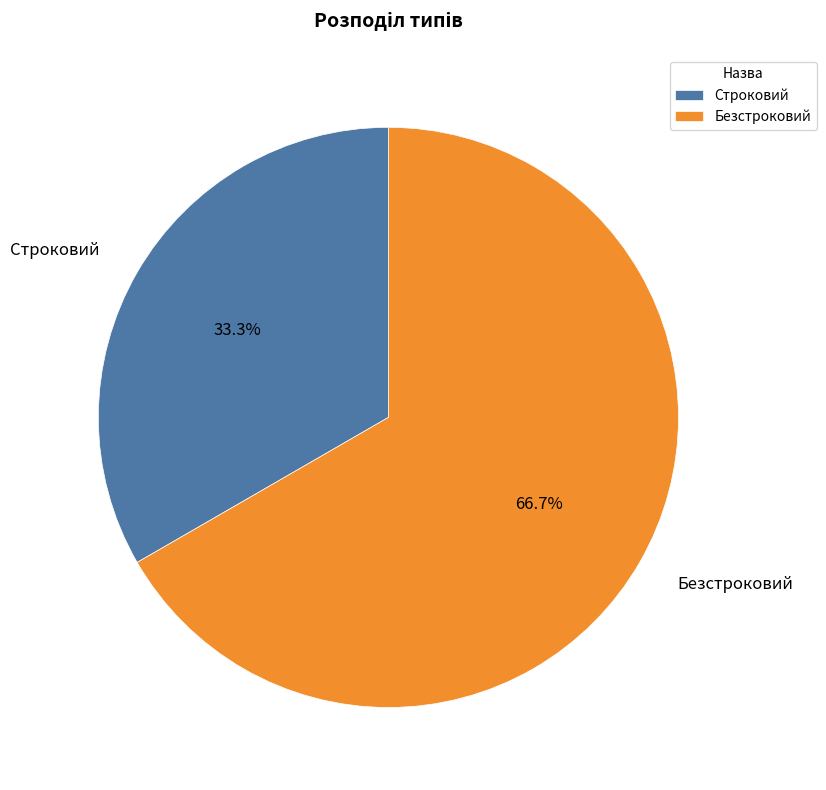

To the nearest percent, what is the difference between the largest and smallest slice percentages?

33%